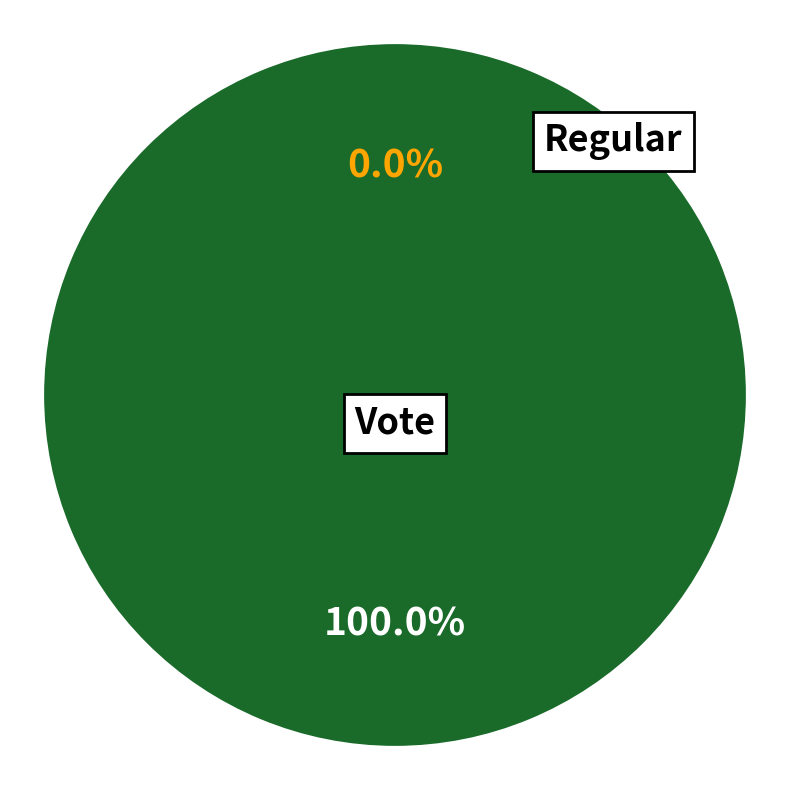

Count the number of slices in the pie.

2